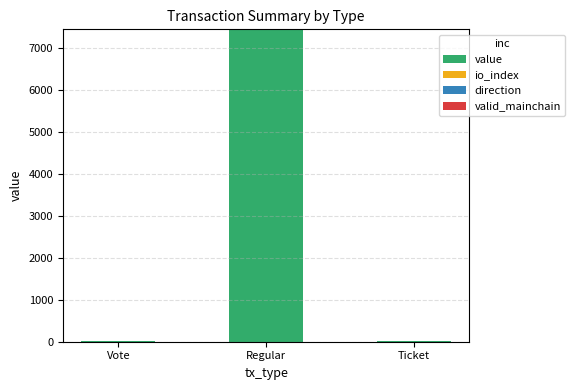

The value of value at Ticket is 19.0. True or false?

True